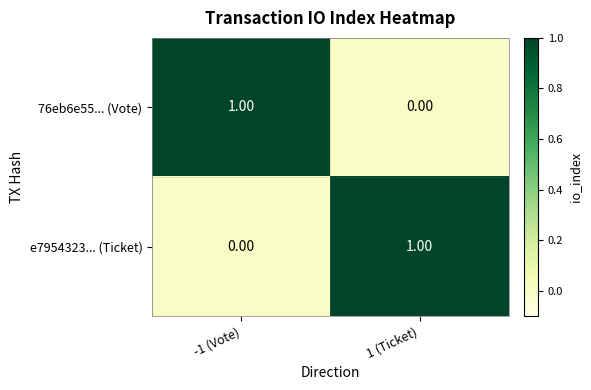

At -1 (Vote), list the series in order from smallest to largest.

e7954323... (Ticket), 76eb6e55... (Vote)